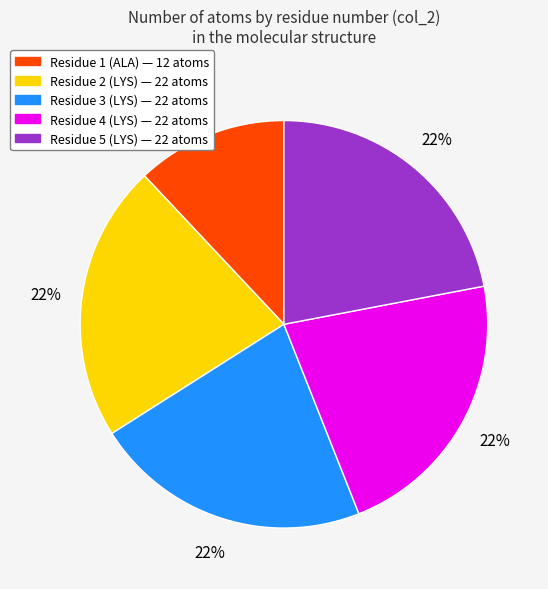

Does any single category account for the majority?

No